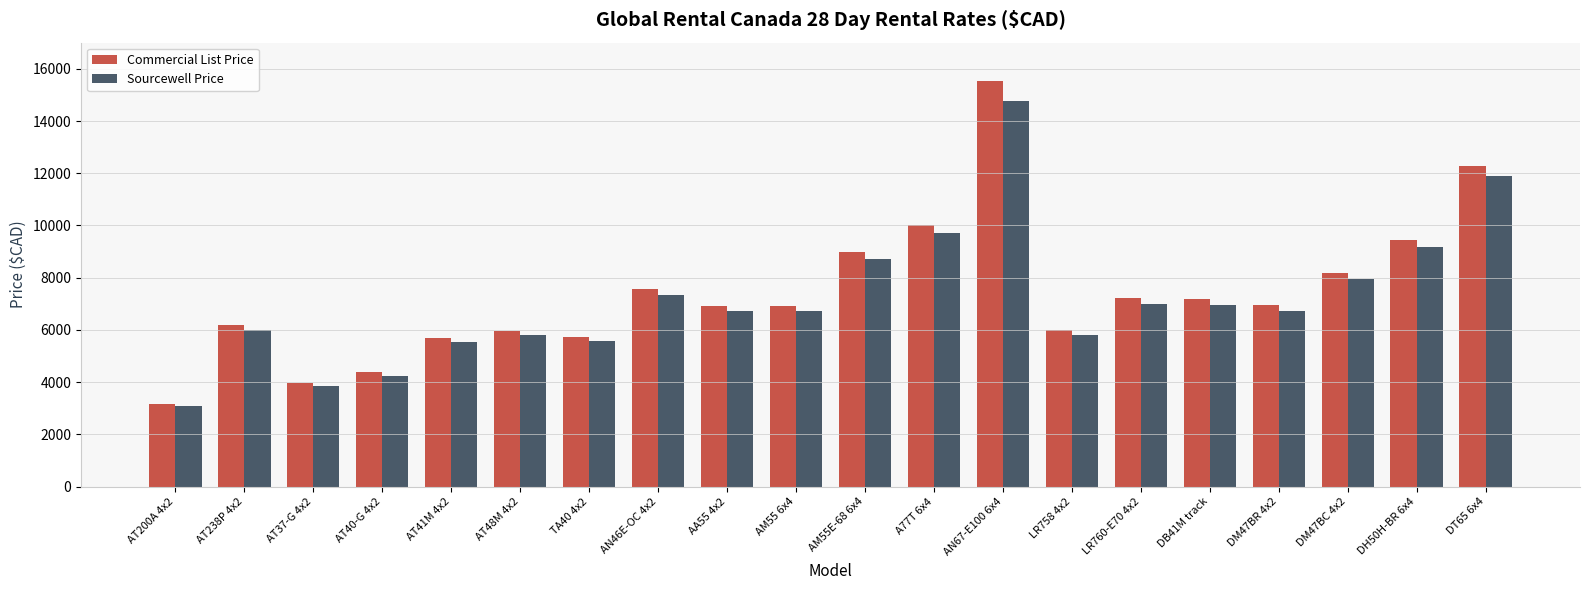

True or false: Commercial List Price has a value of 6000.0 at LR758 4x2.

True